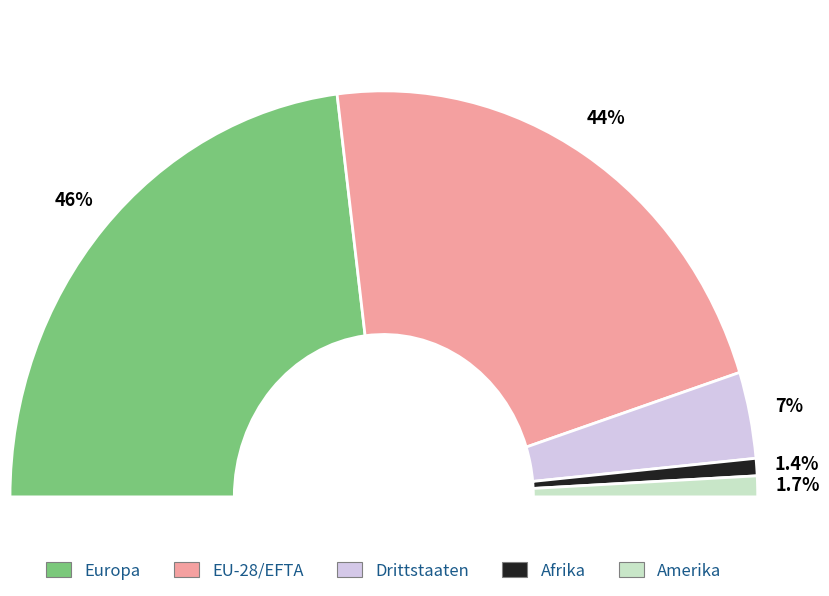

Which slice is the largest?

Europa